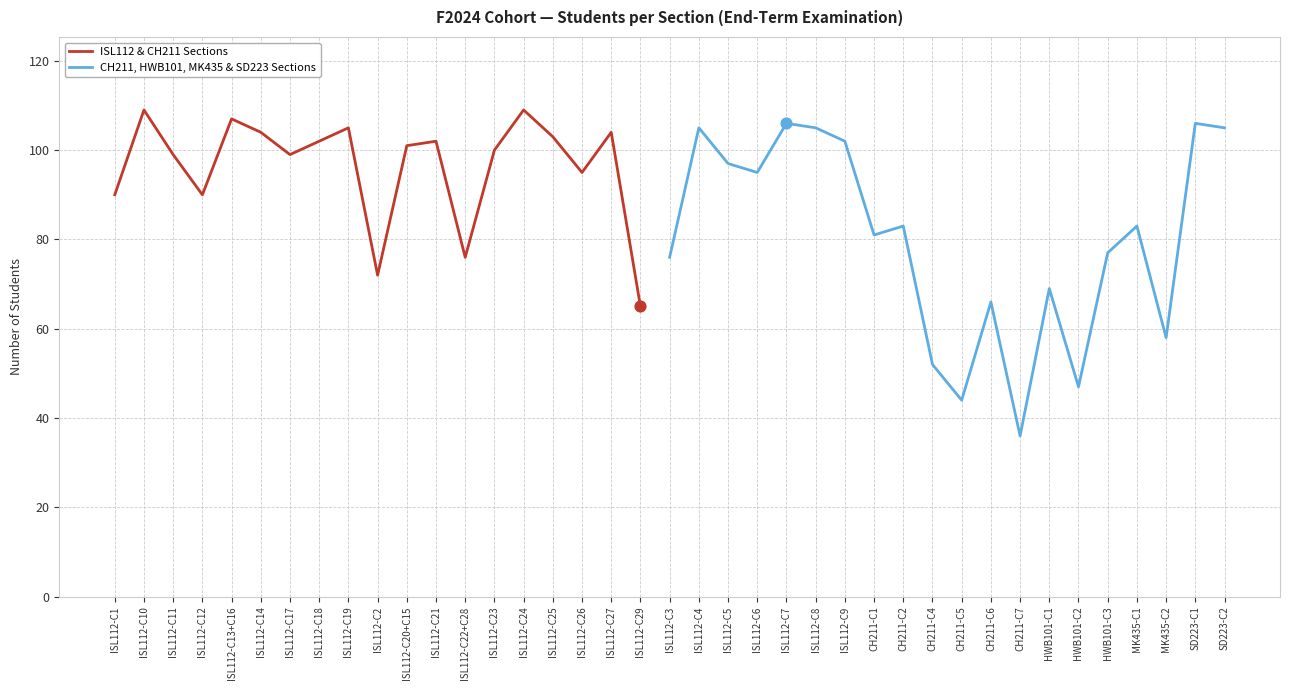

Which has a higher value, MK435-C1 or ISL112-C26?

ISL112-C26